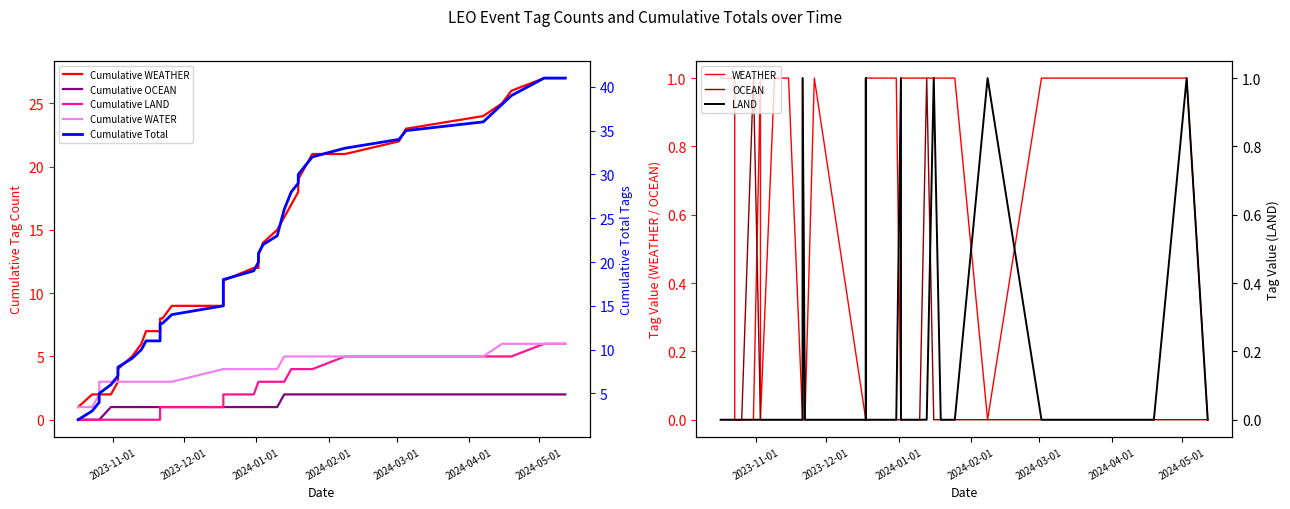

Is this an area chart (filled region under the line)?

No